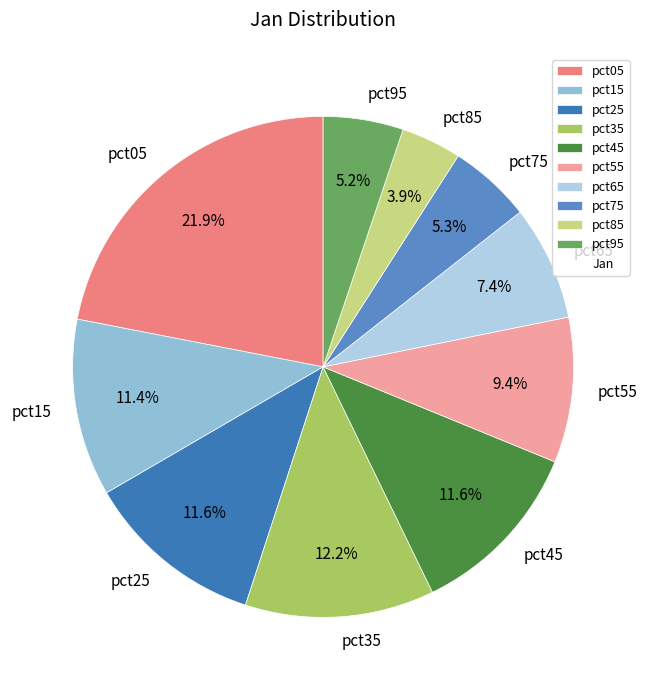

Between pct05 and pct95, which is larger?

pct05